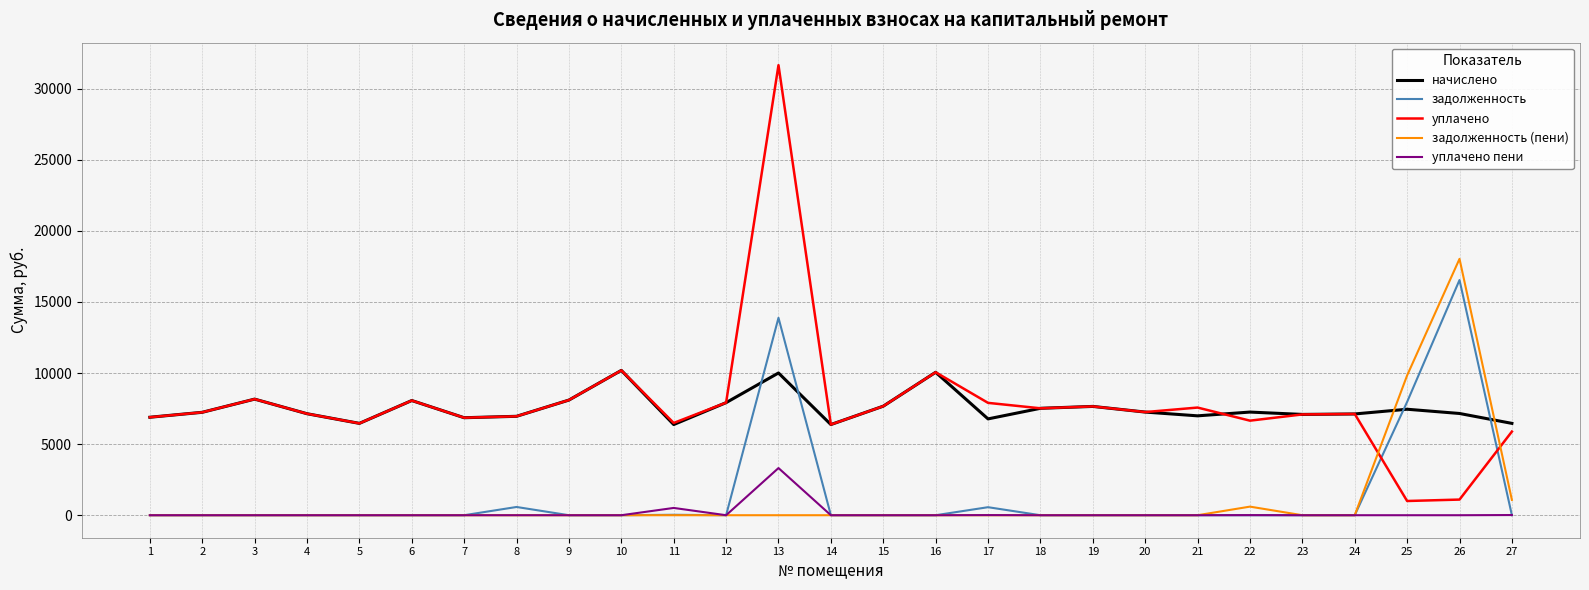

At how many categories does at least one series exceed 205?

27